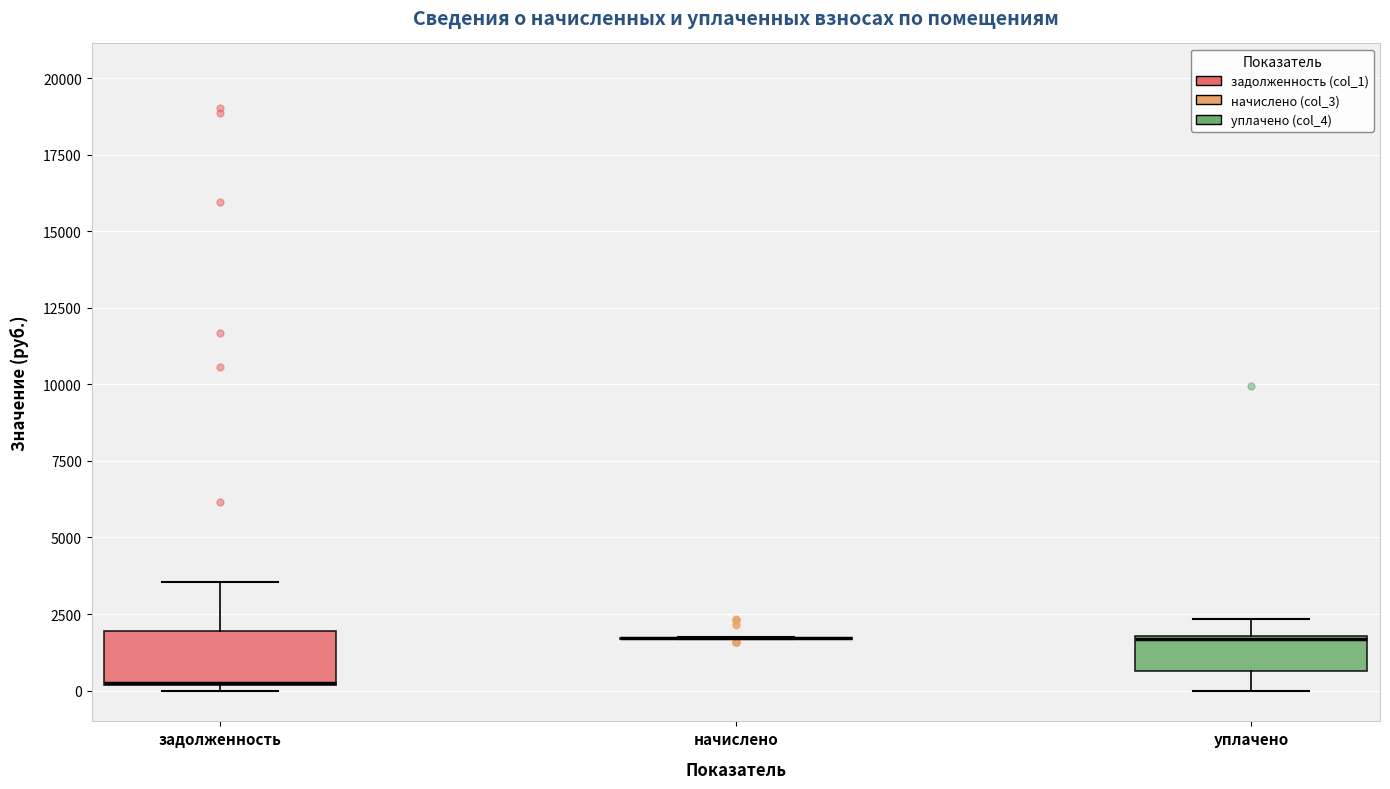

Reading left to right, transcribe this box plot: for each box, give where its median line is, the range the box spans, and where its two whiskers end, as read against the y-axis. The values are not printed on the chart, so give them approximately, as read against the axis.

задолженность: median 500 (drawn on the box's lower edge), box 0 to 2000, whiskers 0 (just below the box's lower edge) to 3500
начислено: box collapsed to a line at 1500, whiskers 1500 to 1500
уплачено: median 1500, box 500 to 2000, whiskers 0 to 2500